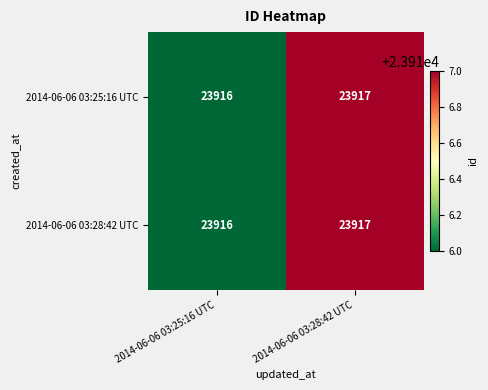

What is the approximate value of 2014-06-06 03:28:42 UTC at 2014-06-06 03:28:42 UTC?

23917